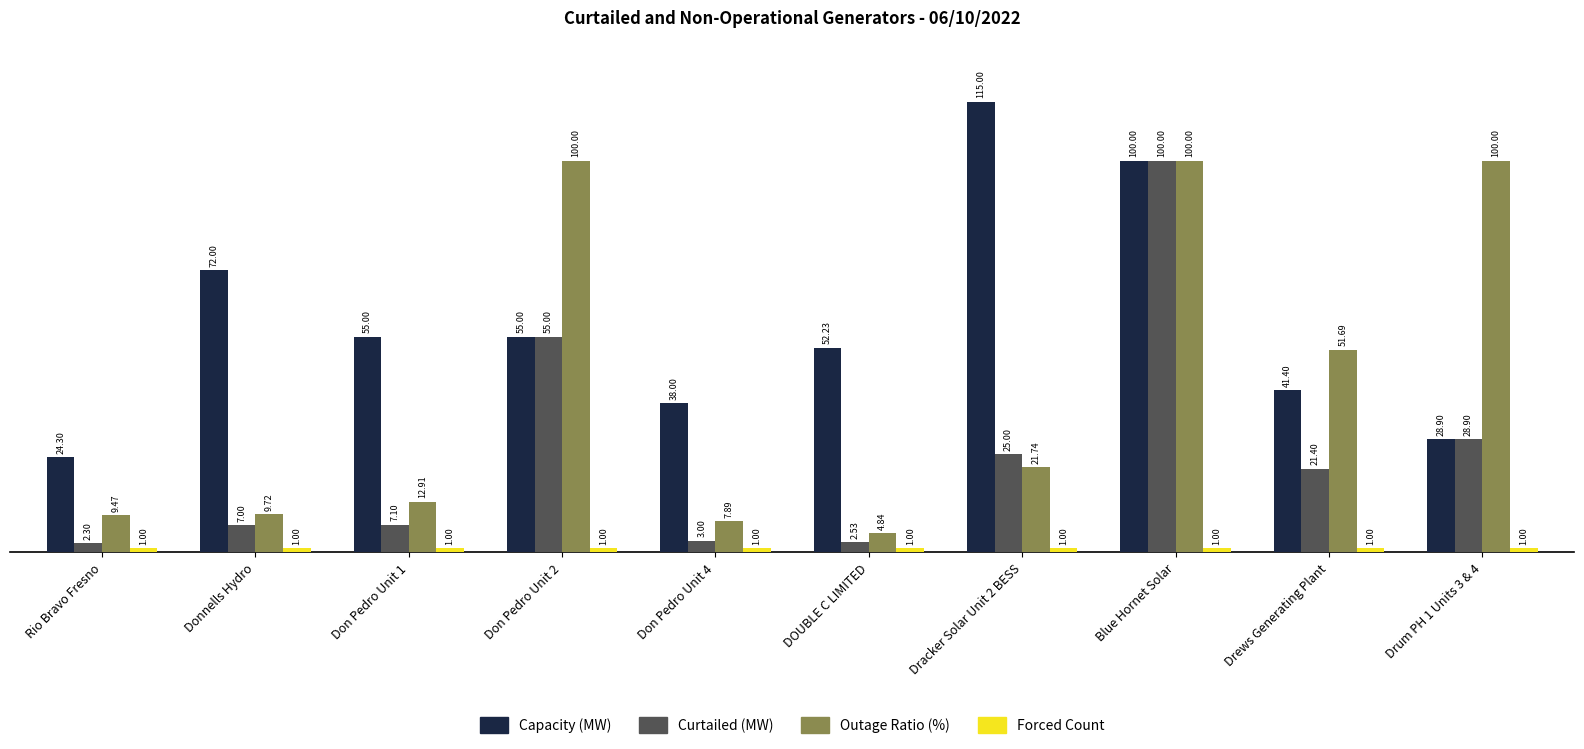

At how many categories does at least one series exceed 64?

5